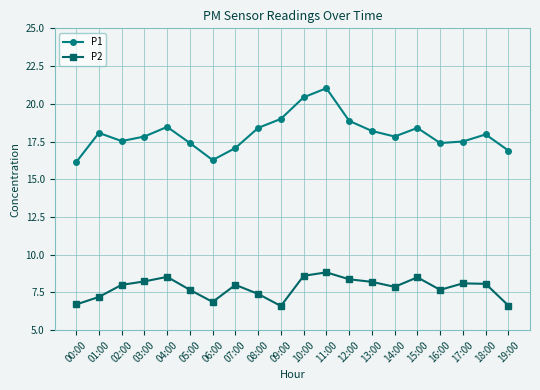

Rank the series at 18:00 from highest to lowest value.

P1, P2